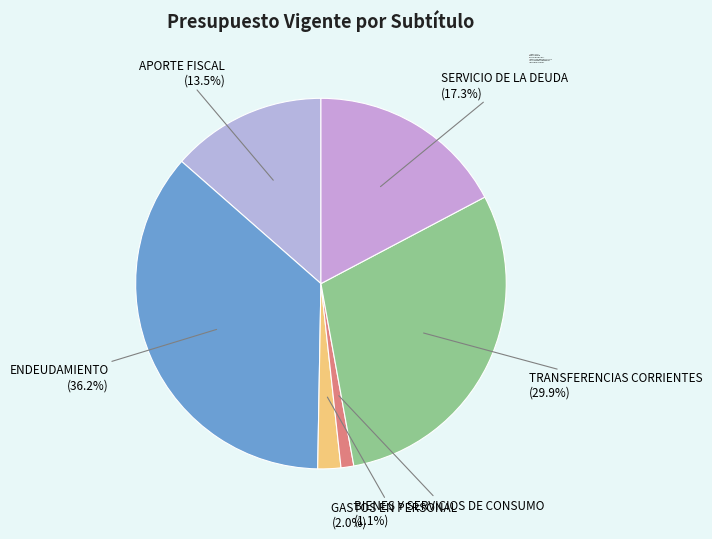

True or false: TRANSFERENCIAS CORRIENTES accounts for 30% of the total.

True